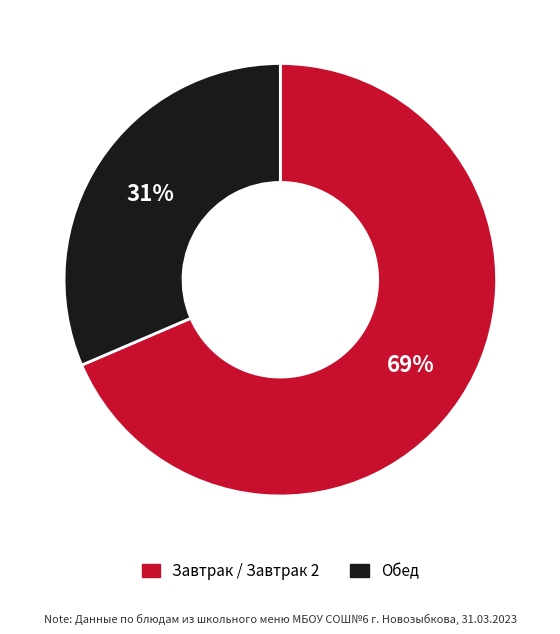

Is there a majority slice in this chart?

Yes